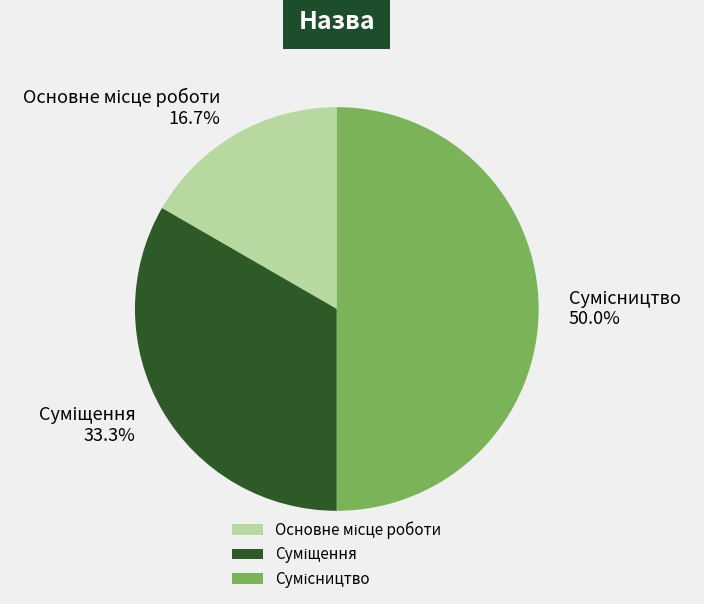

Count the number of slices in the pie.

3